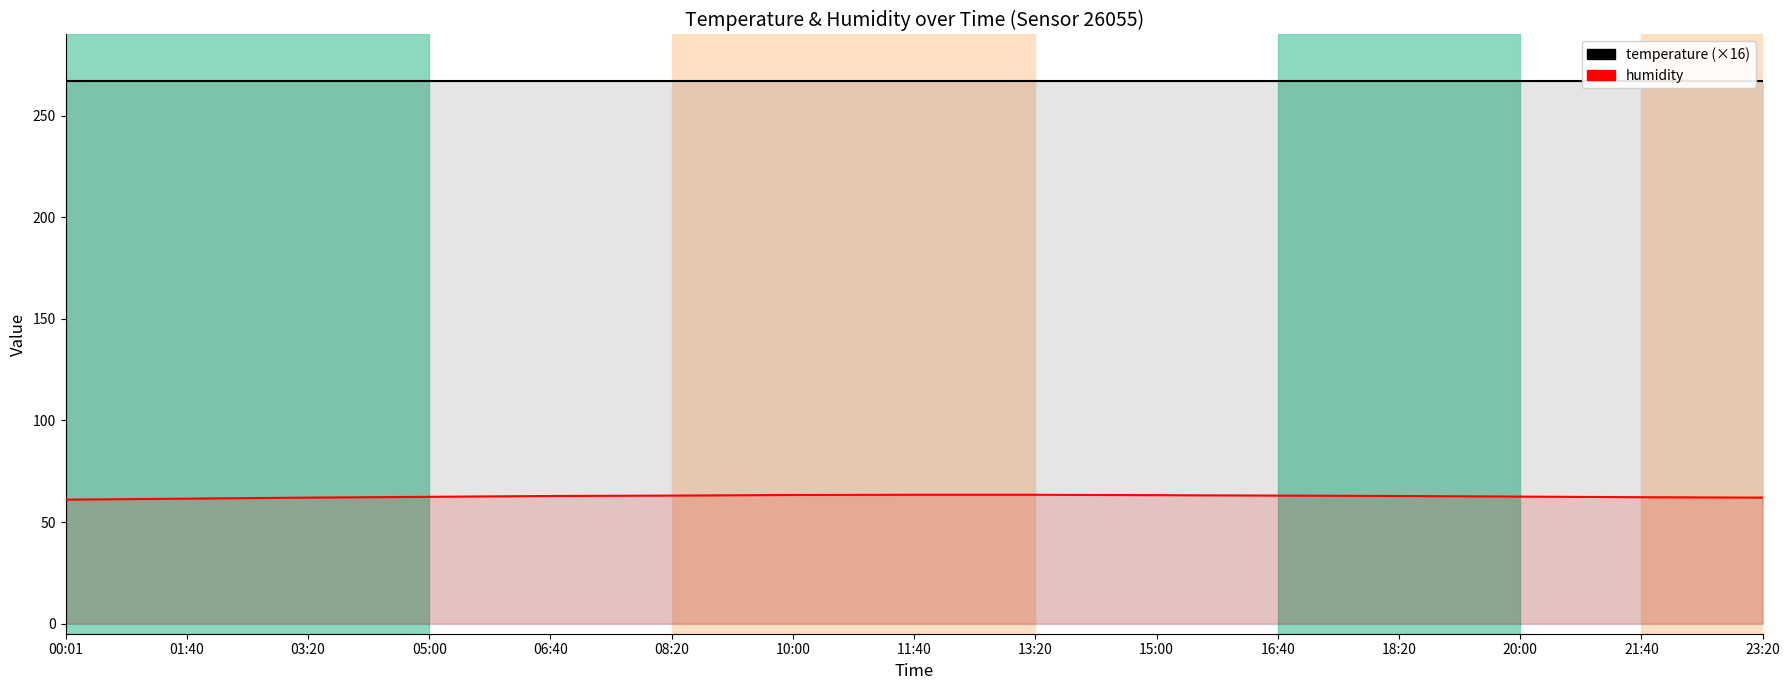

How many data points does each series have?

15